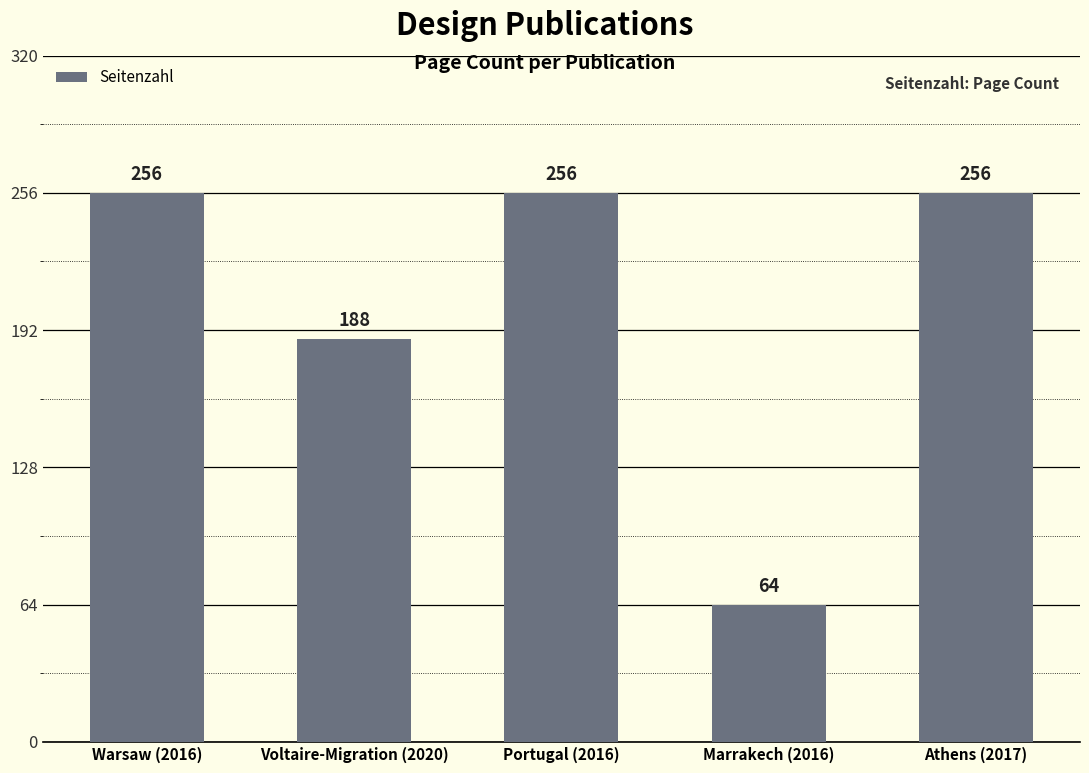

Is it true that the value at Marrakech (2016) is 93?

False